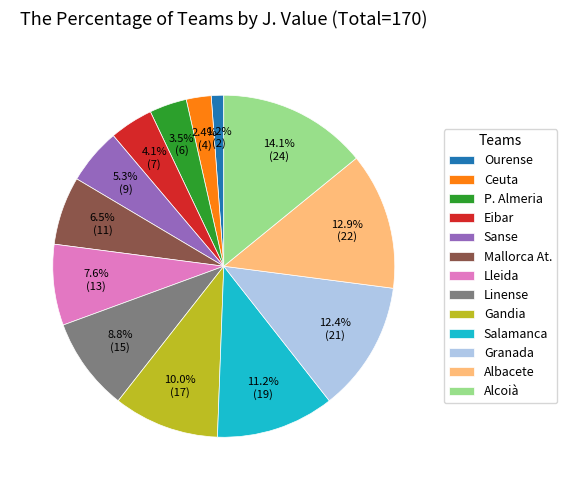

Rank the categories by value from lowest to highest.

Ourense, Ceuta, P. Almeria, Eibar, Sanse, Mallorca At., Lleida, Linense, Gandia, Salamanca, Granada, Albacete, Alcoià